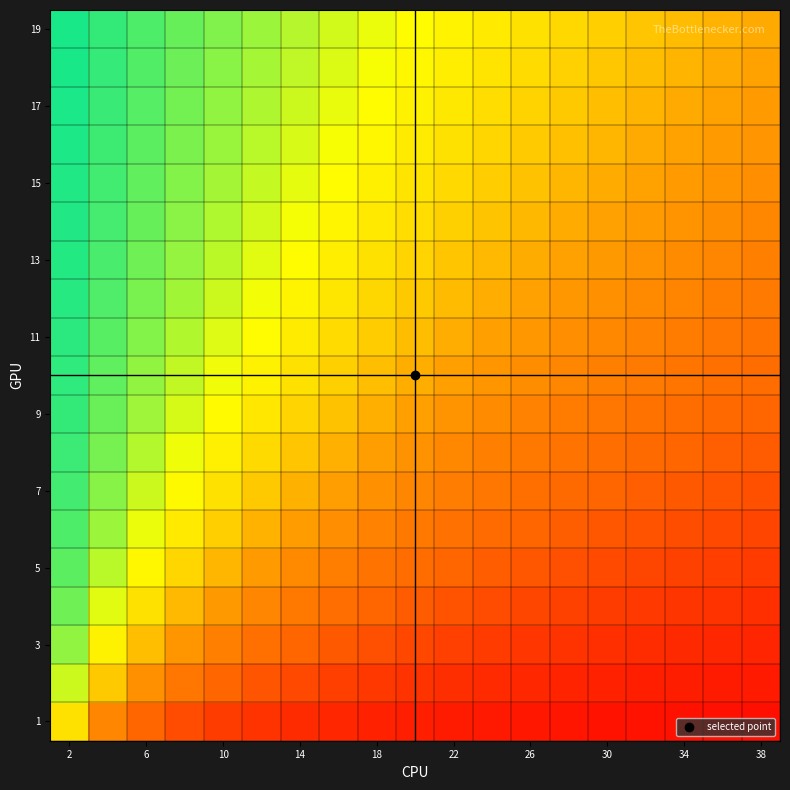

Which category has the highest value across all series?

2